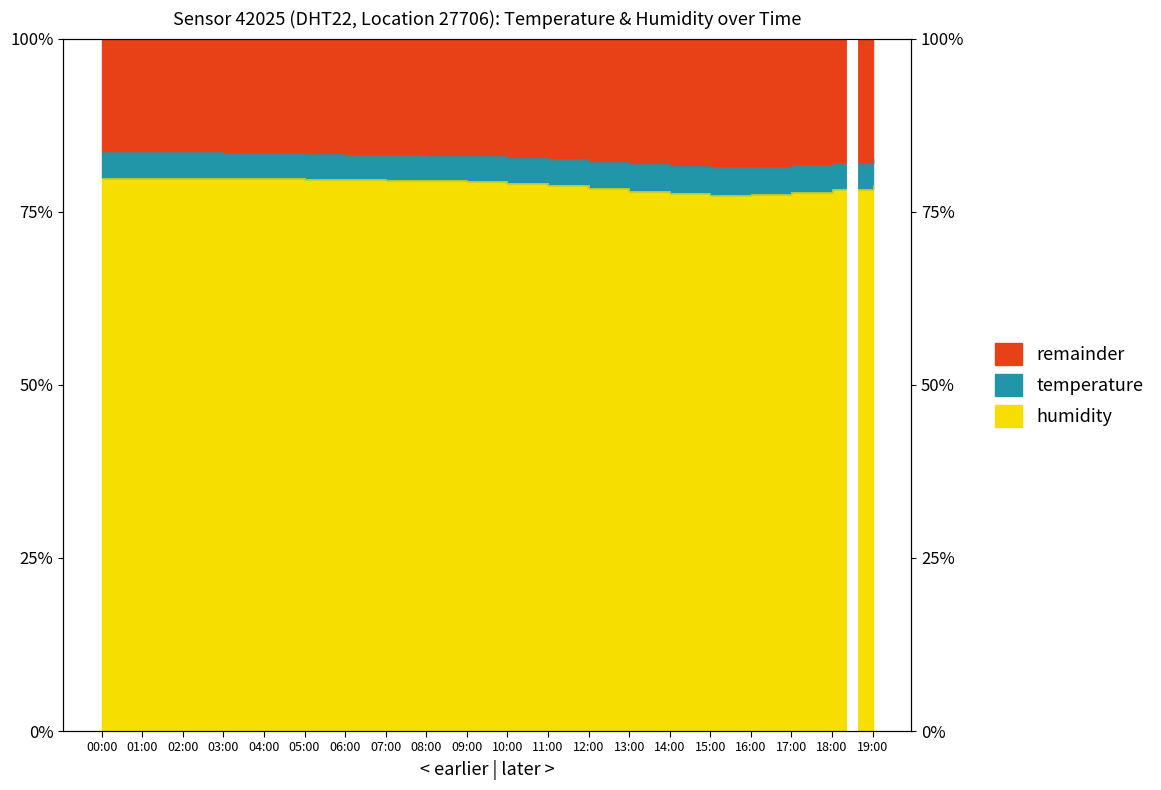

Rank the categories by value from lowest to highest.

15:00, 16:00, 14:00, 17:00, 13:00, 18:00, 12:00, 11:00, 19:00, 10:00, 09:00, 08:00, 07:00, 06:00, 05:00, 04:00, 00:00, 01:00, 02:00, 03:00